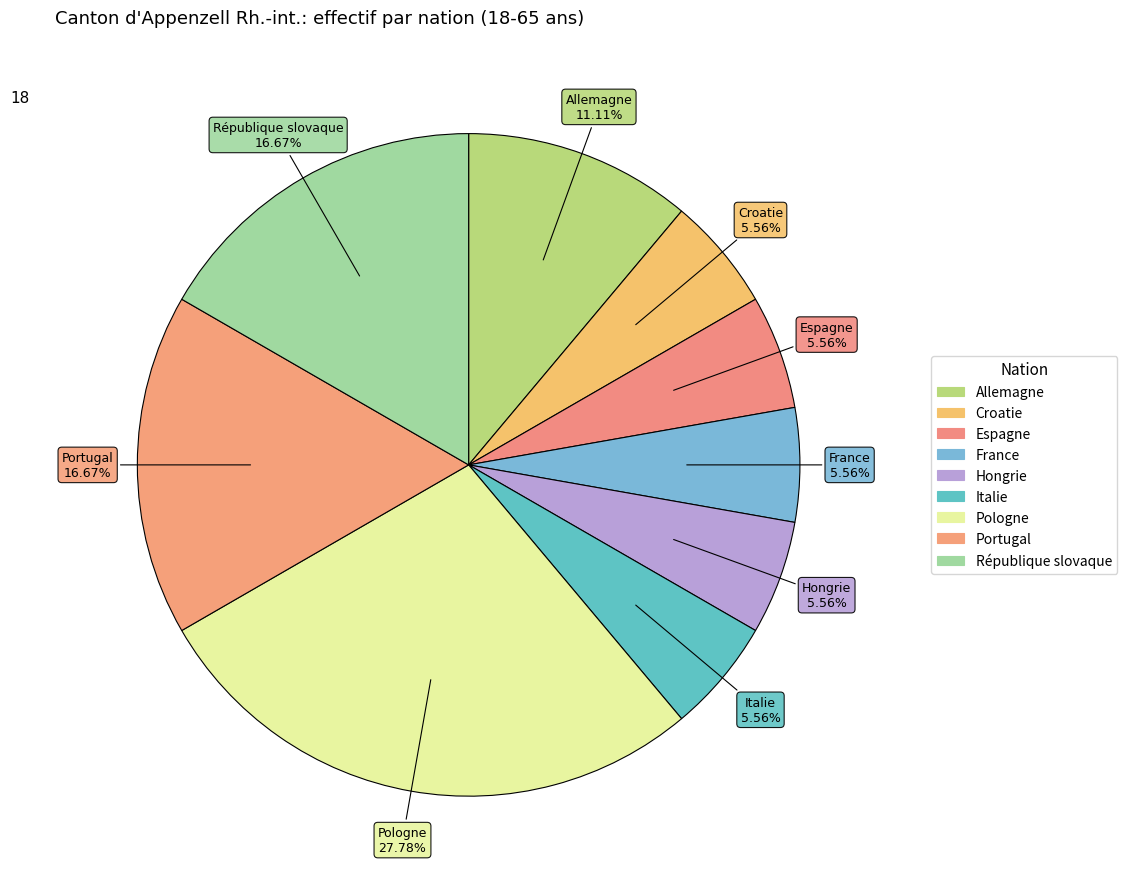

Is the sum of Italie and France greater than half?

No